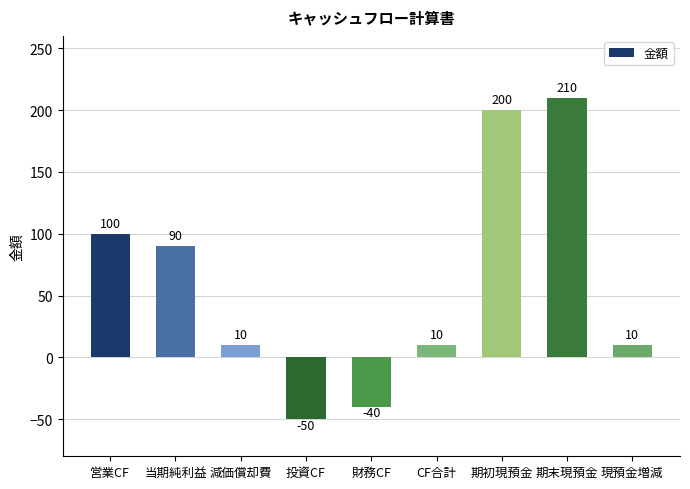

Where is the data nearest to the value 80?

当期純利益